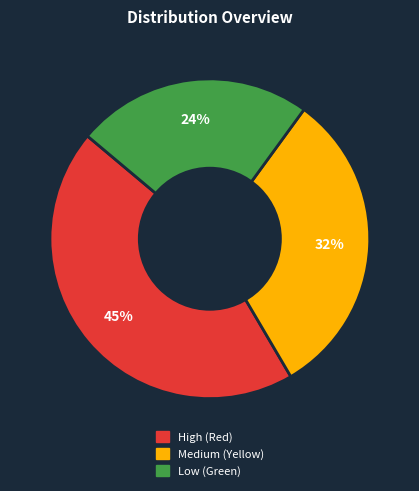

How many slices are in this pie chart?

3